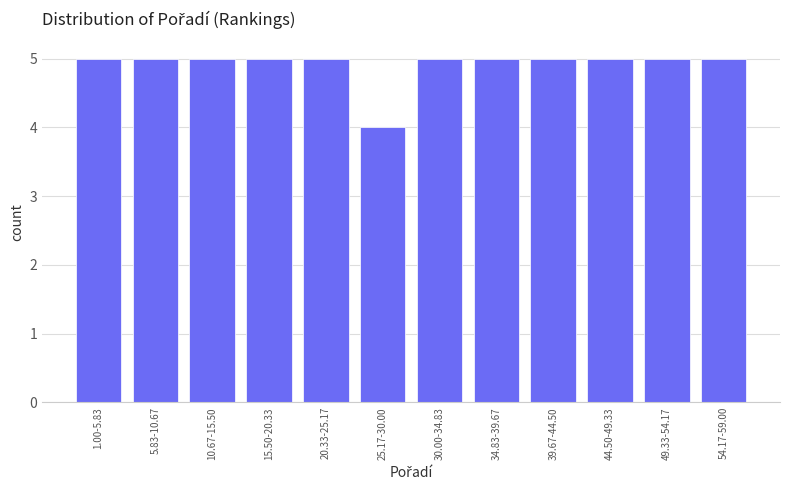

Reading right to left, transcribe all the data shown in this chart.

5	5	5	5	5	5	4	5	5	5	5	5